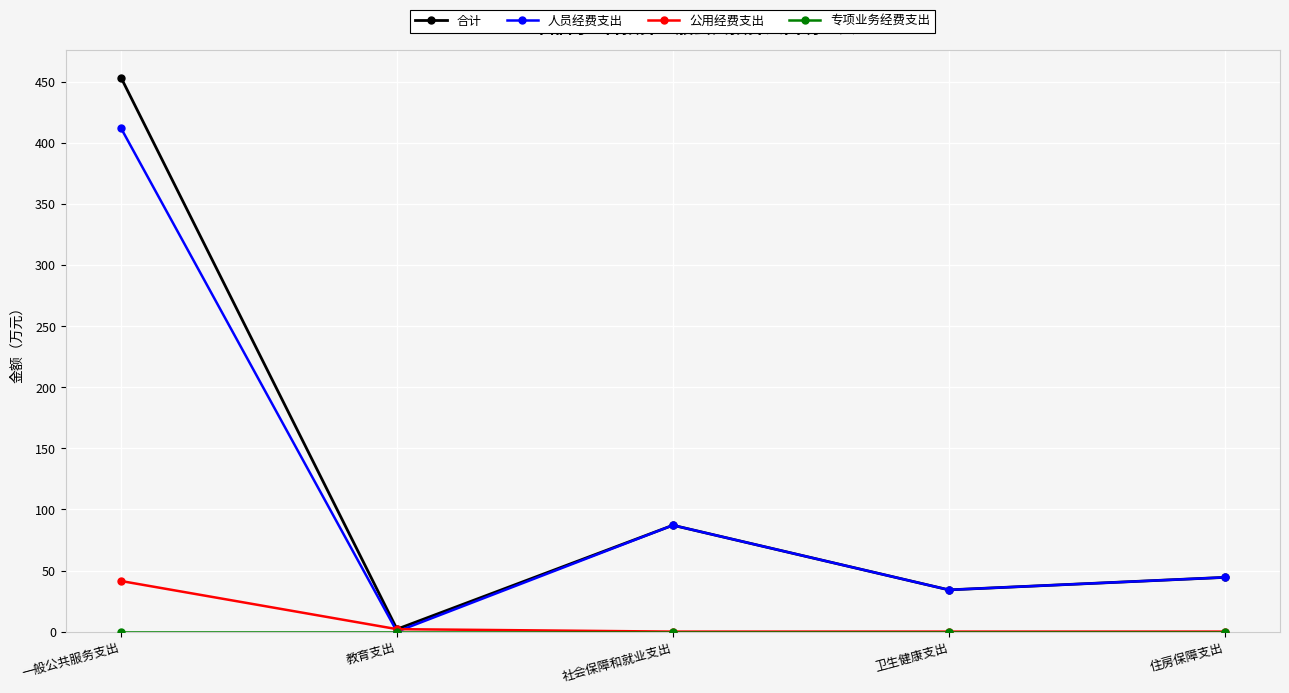

Which series has the largest range (max minus min)?

合计